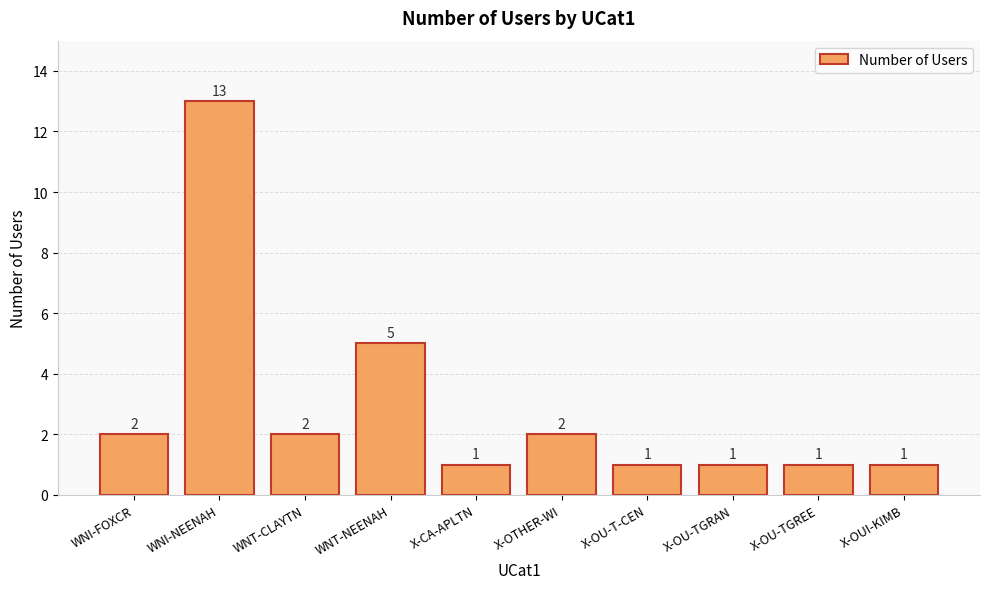

What is the change in value from WNI-NEENAH to X-CA-APLTN?

-12